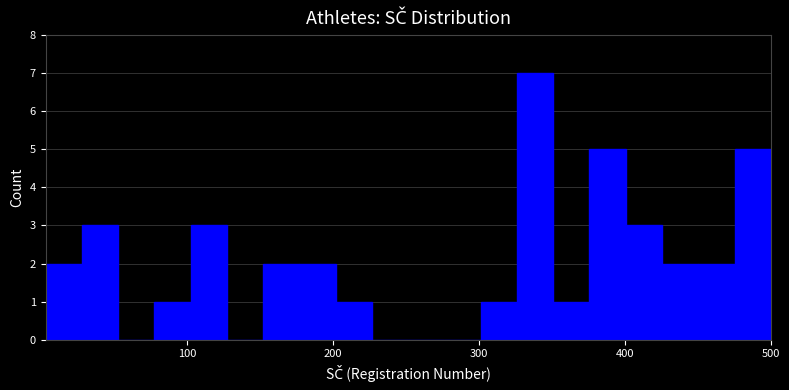

Around what value on the x-axis is the tallest bar? Give the approximate position of its centre, as read against the axis.

340